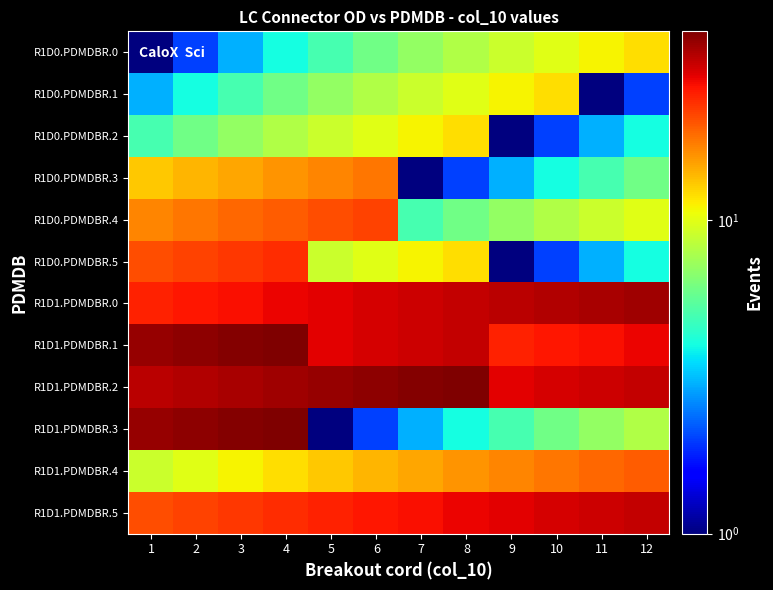

What is the spread (max minus min) of values at 2?

36